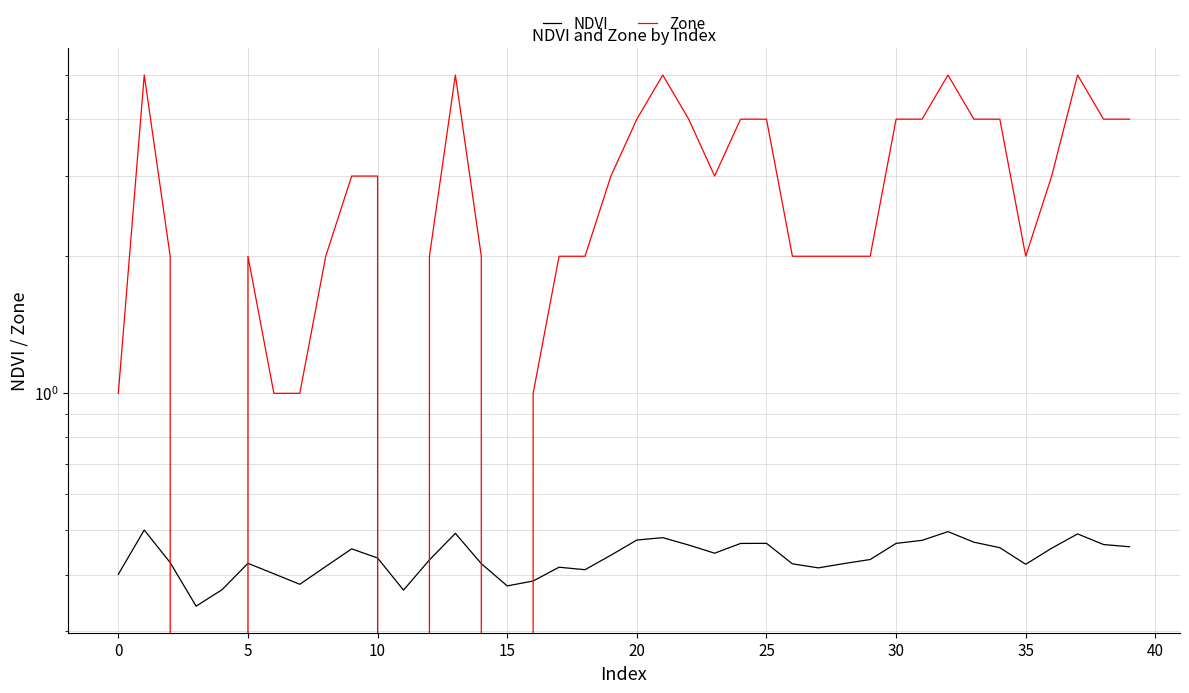

What are all the series names shown in the legend?

NDVI, Zone